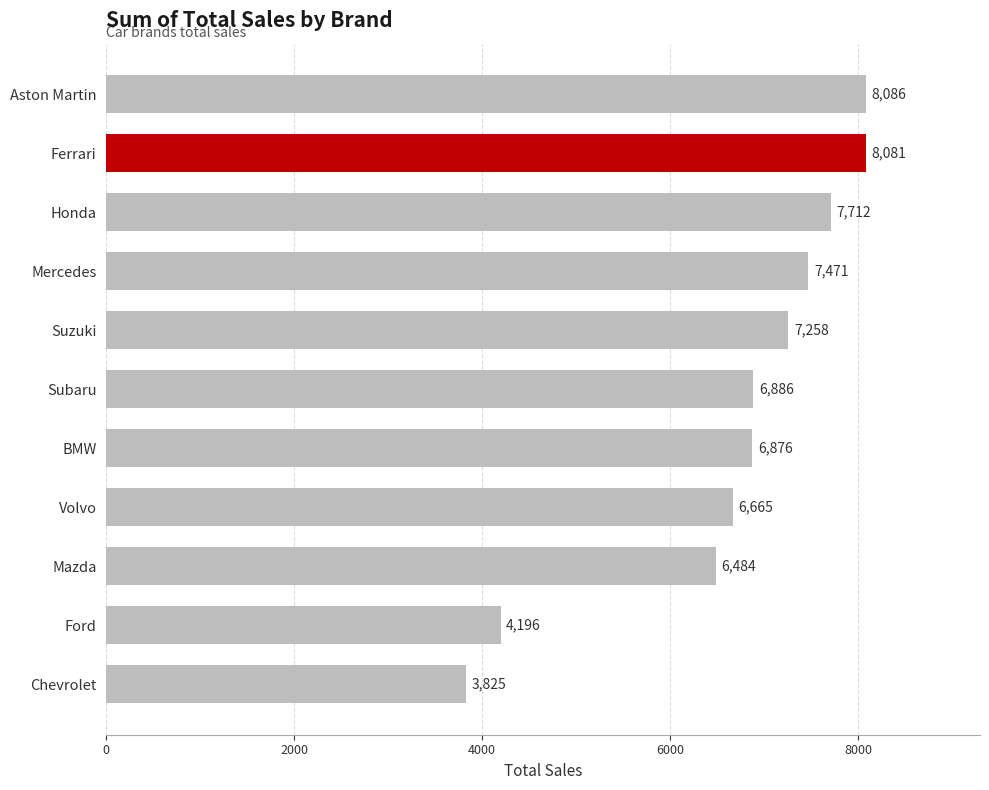

Rank the categories by value from highest to lowest.

Aston Martin, Ferrari, Honda, Mercedes, Suzuki, Subaru, BMW, Volvo, Mazda, Ford, Chevrolet